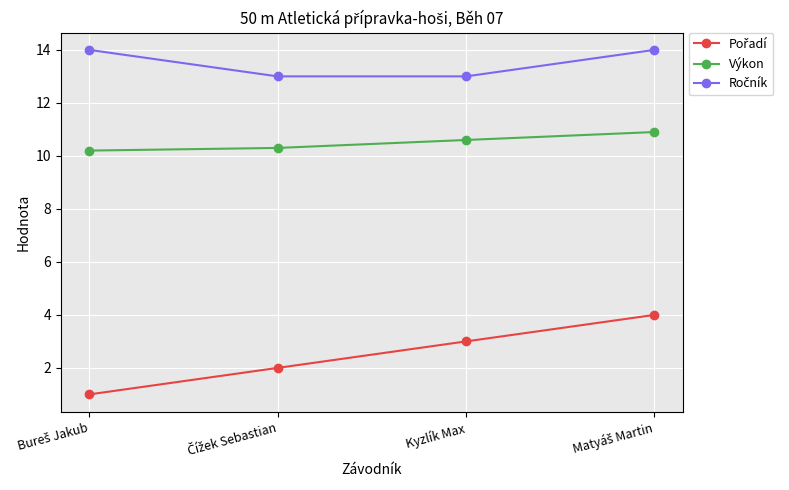

What is the minimum value shown in the chart?

1.0